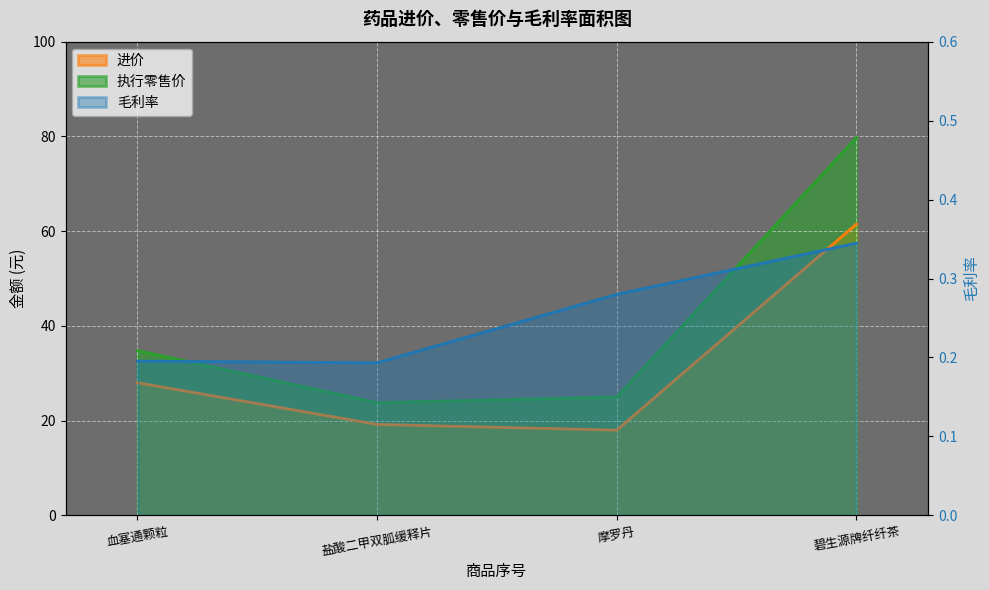

What is the difference between the highest and lowest values at 摩罗丹?

24.7